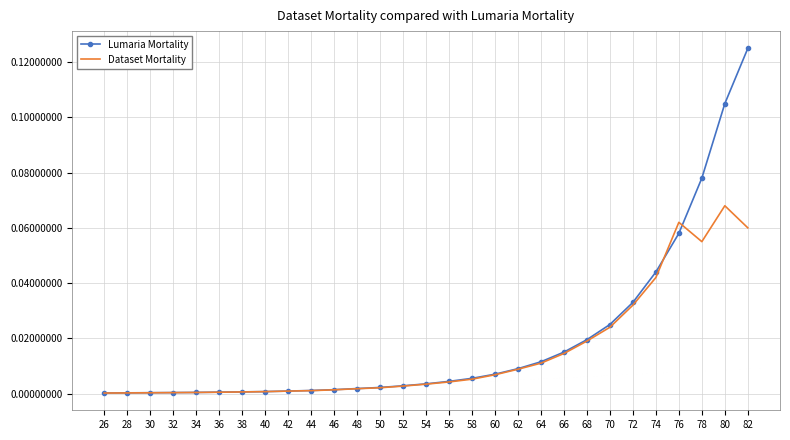

What are all the series names shown in the legend?

Lumaria Mortality, Dataset Mortality